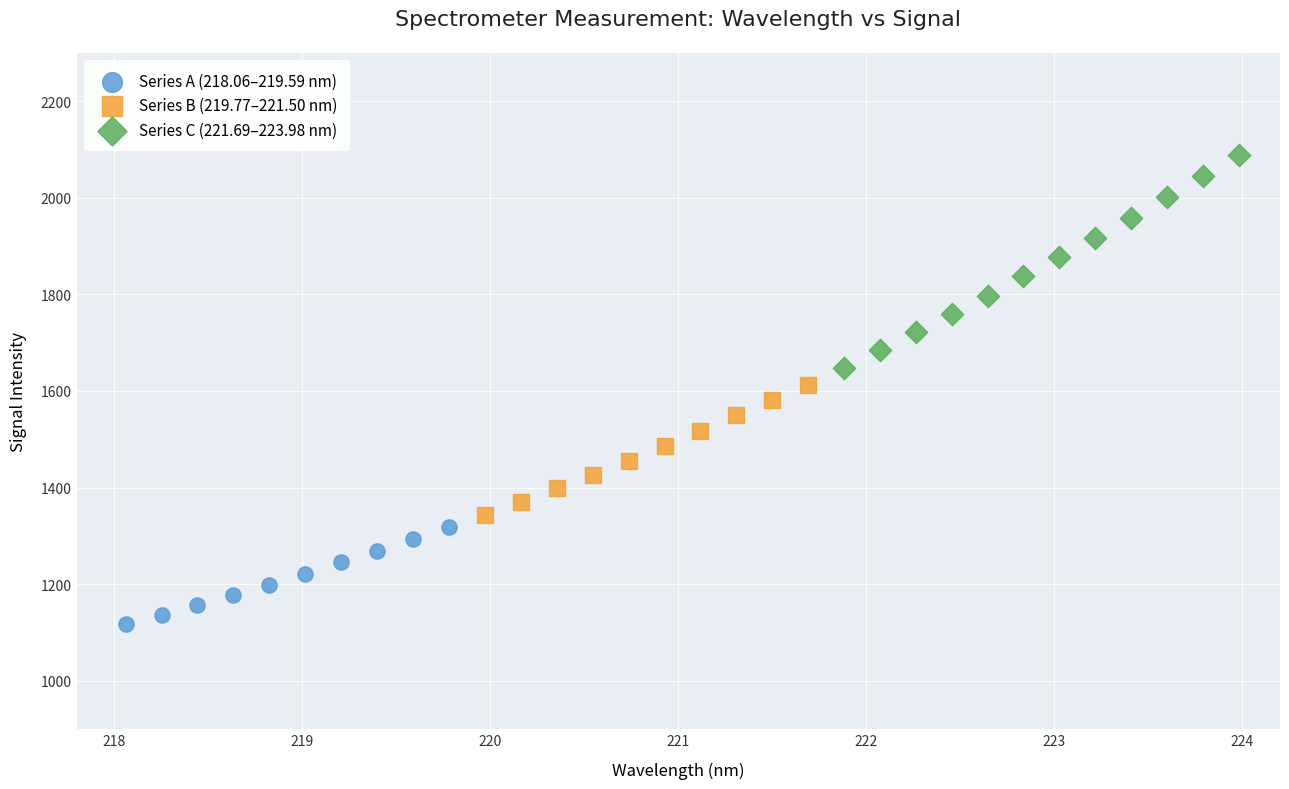

Which series reaches the maximum Y coordinate?

Series C (221.69–223.98 nm)